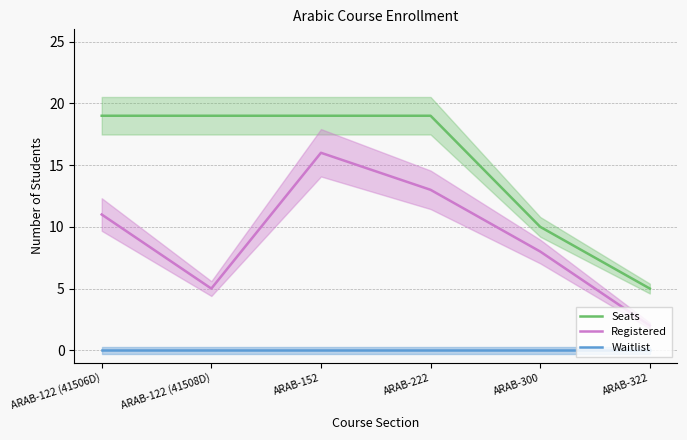

At which label is Seats closest to 12?

ARAB-300